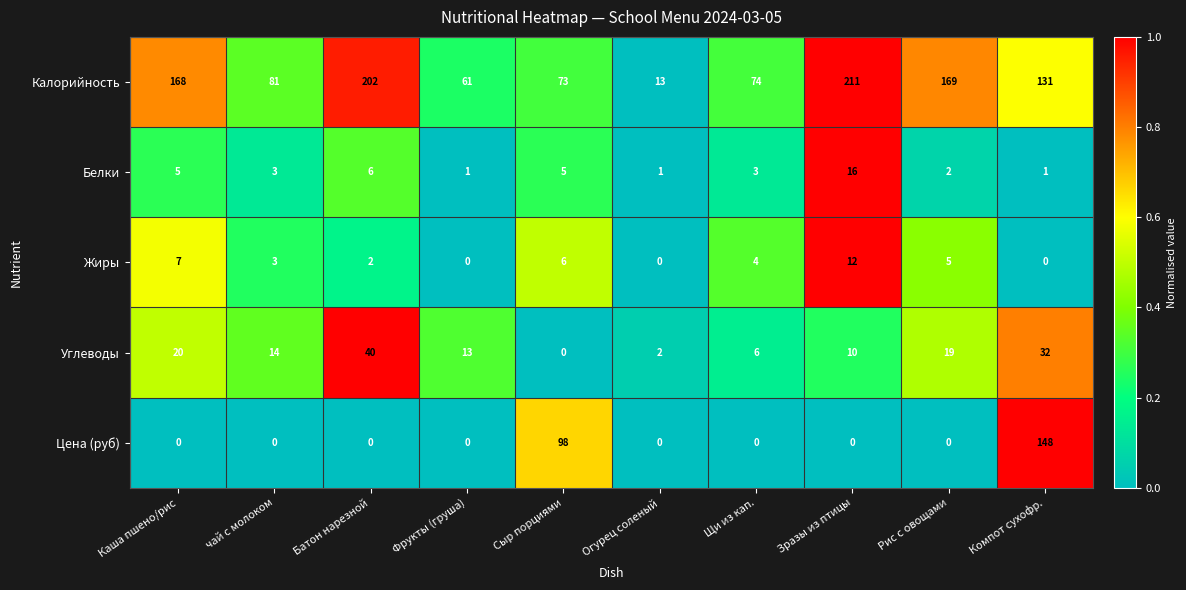

What is the total value across all series at Зразы из птицы?

249